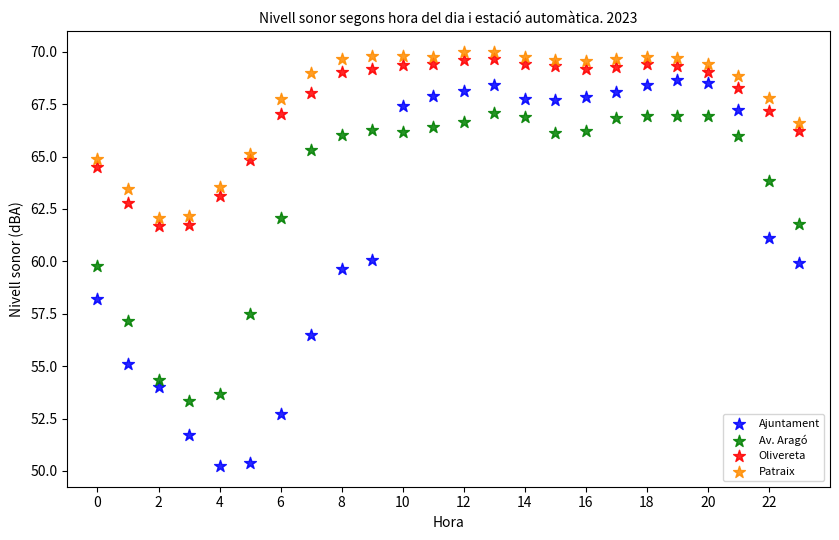

Which series has the largest Y range (max minus min)?

Ajuntament